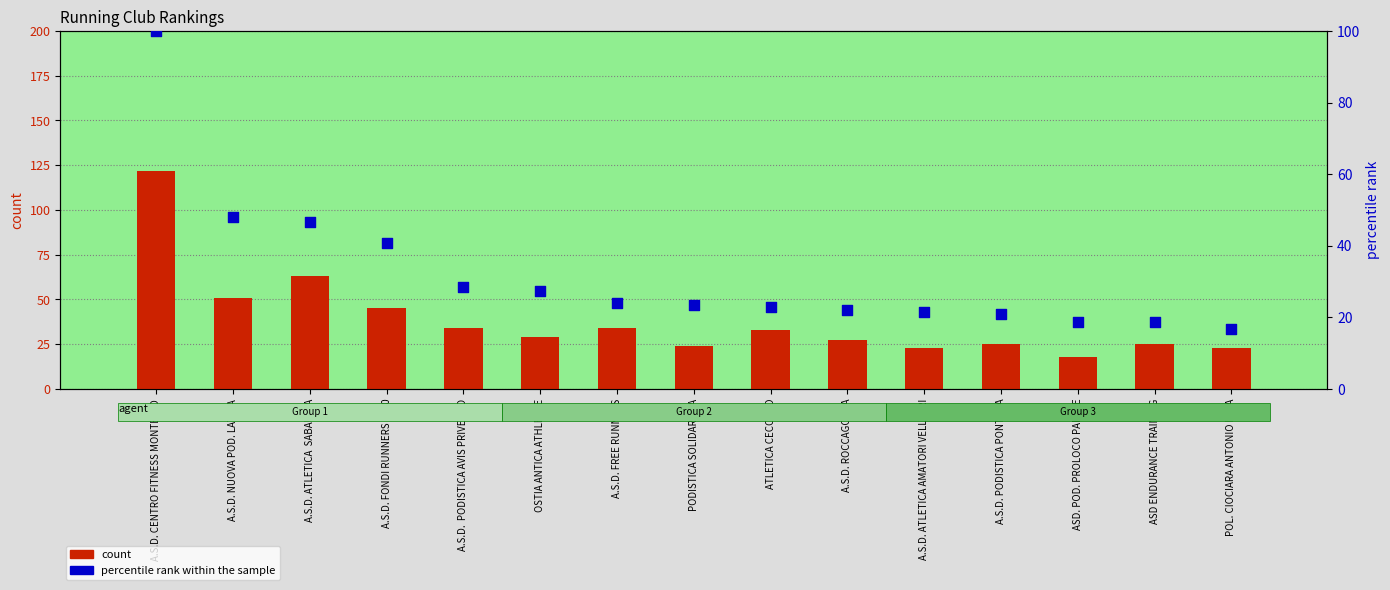

Which series reaches the maximum Y coordinate?

count